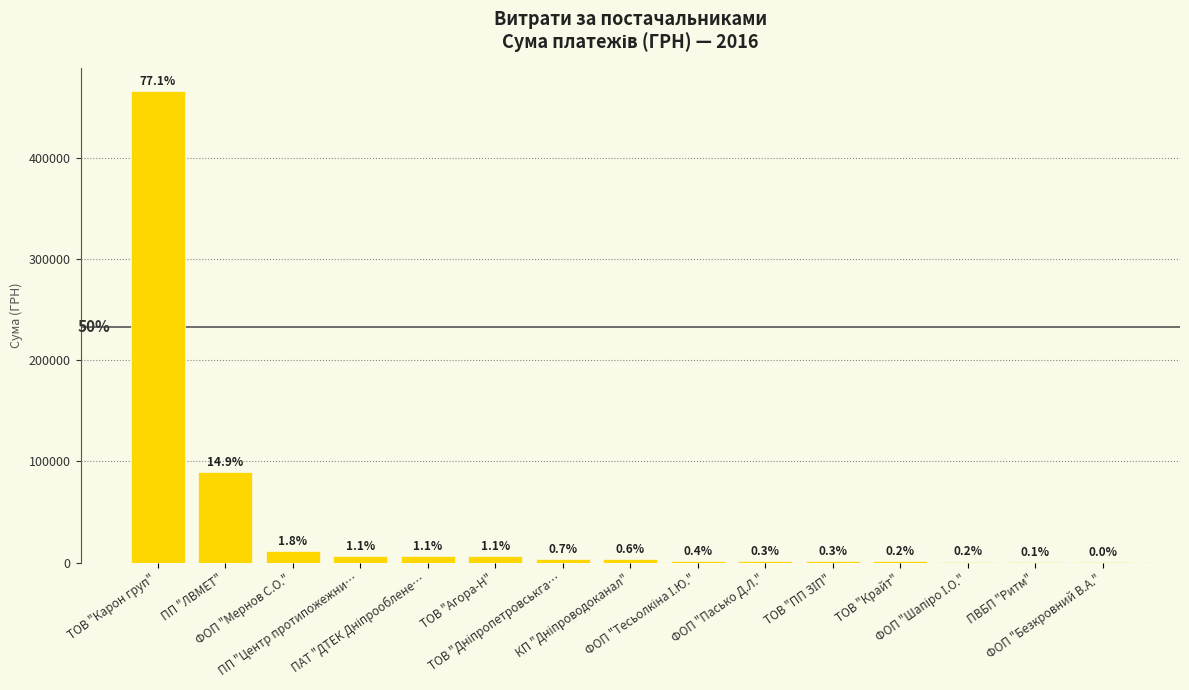

List the labels in order of value, largest first.

ТОВ "Карон груп", ПП "ЛВМЕТ", ФОП "Мернов С.О.", ПП "Центр протипожежни…, ПАТ "ДТЕК Дніпрооблене…, ТОВ "Агора-Н", ТОВ "Дніпропетровськга…, КП "Дніпроводоканал", ФОП "Тесьолкіна І.Ю.", ФОП "Пасько Д.Л.", ТОВ "ПП ЗІП", ТОВ "Крайт", ФОП "Шапіро І.О.", ПВБП "Ритм", ФОП "Безкровний В.А."